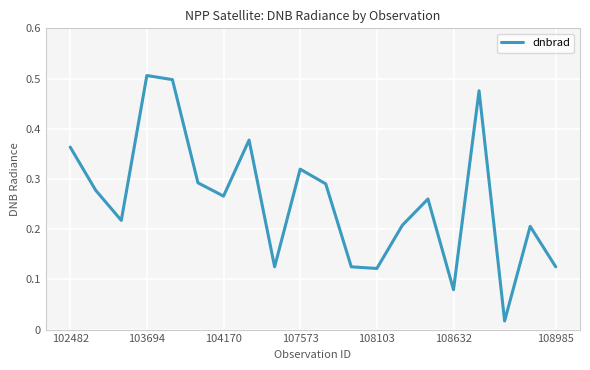

How many series are shown in this chart?

1